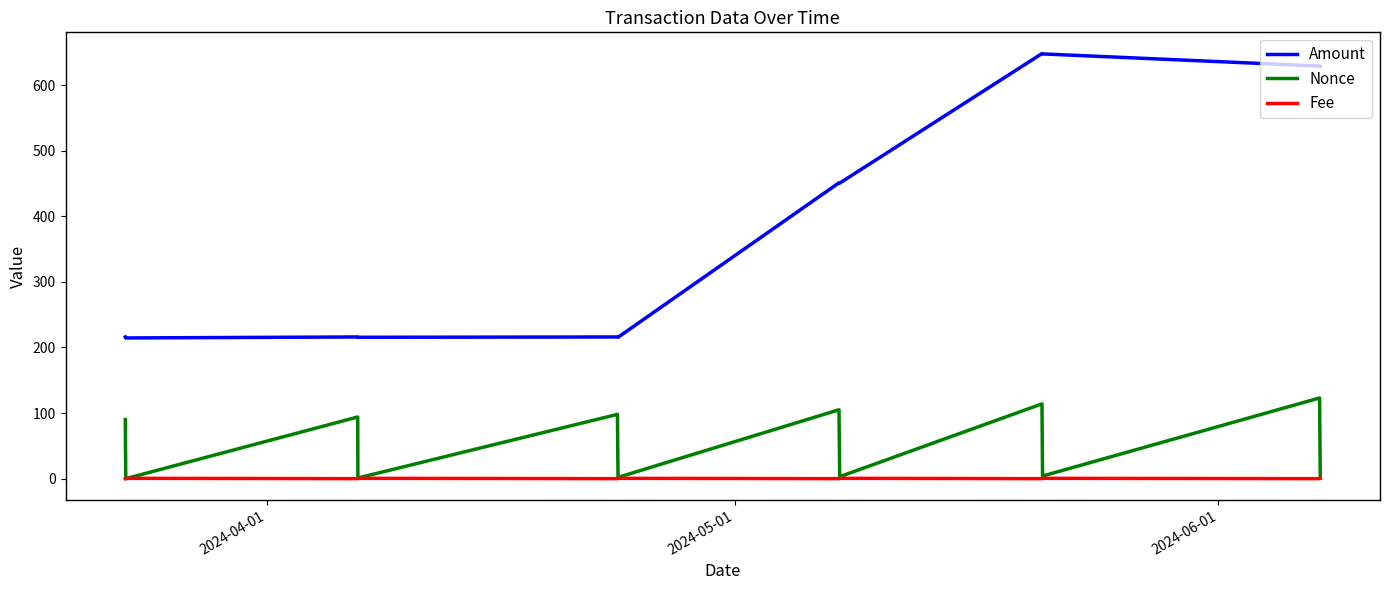

How many categories are shown in the chart?

12